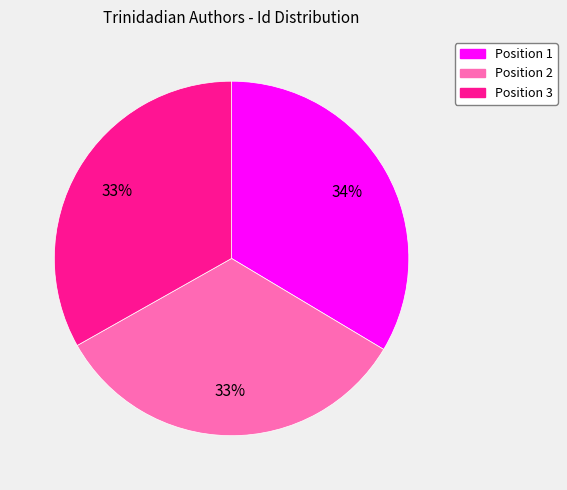

To the nearest percent, what is the average slice percentage?

33%